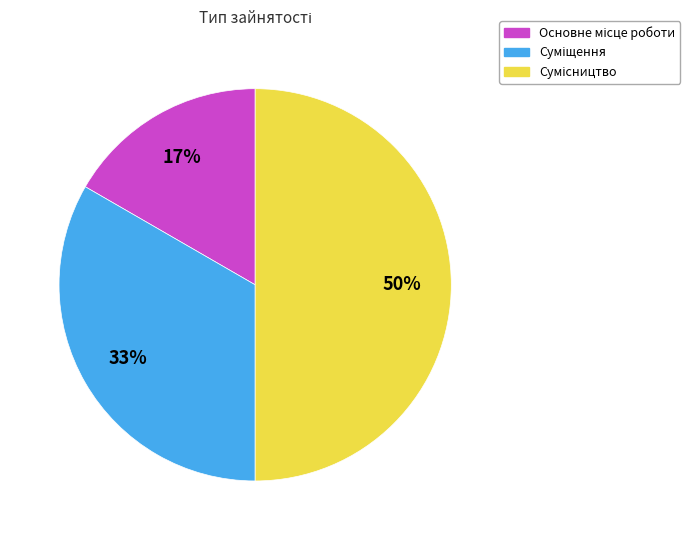

To the nearest percent, what is the difference between the largest and smallest slice percentages?

33%